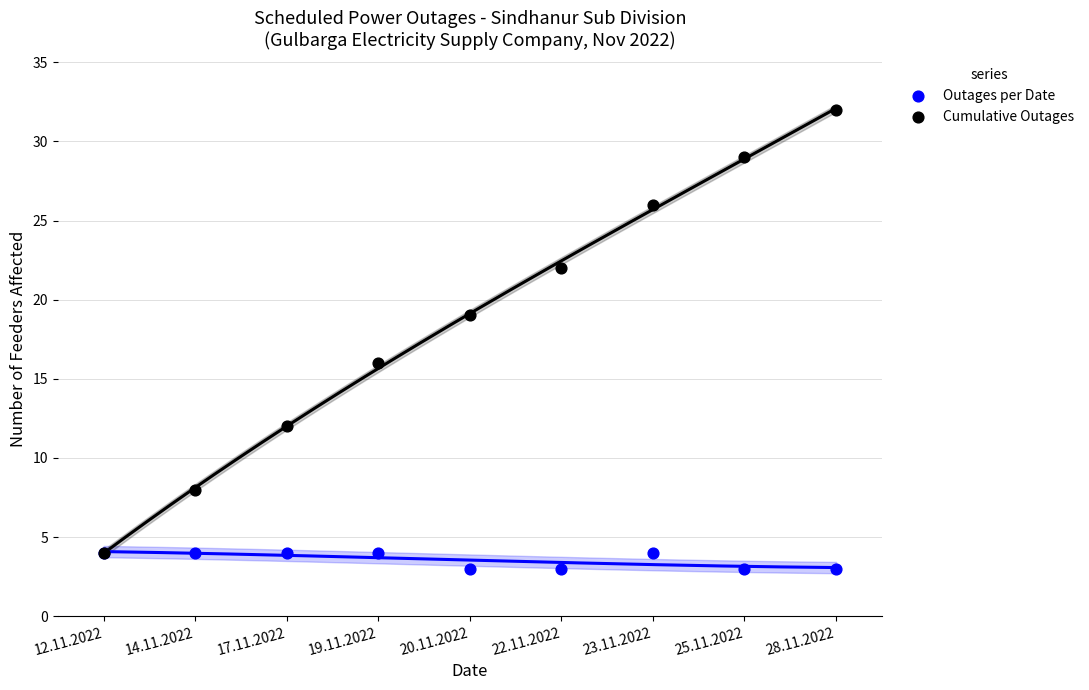

What are all the series names shown in the legend?

Outages per Date, Cumulative Outages